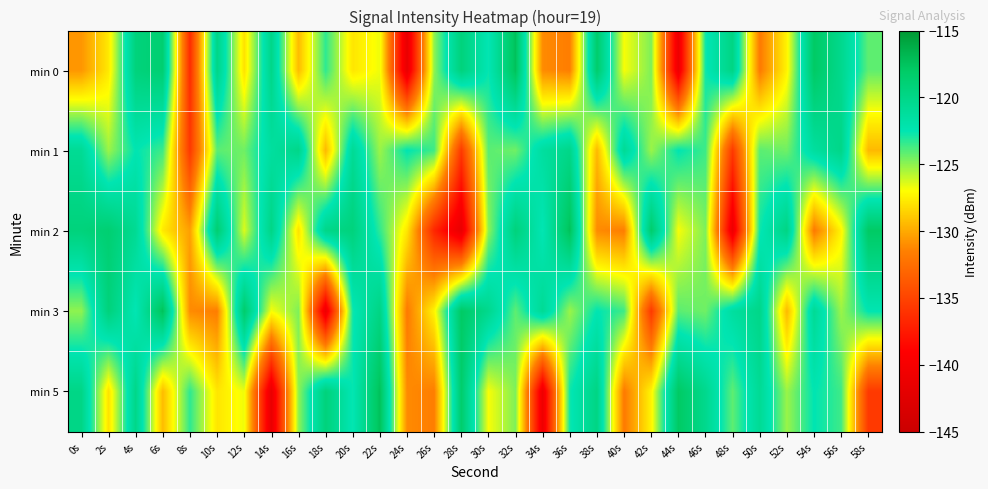

How many categories are shown in the chart?

30